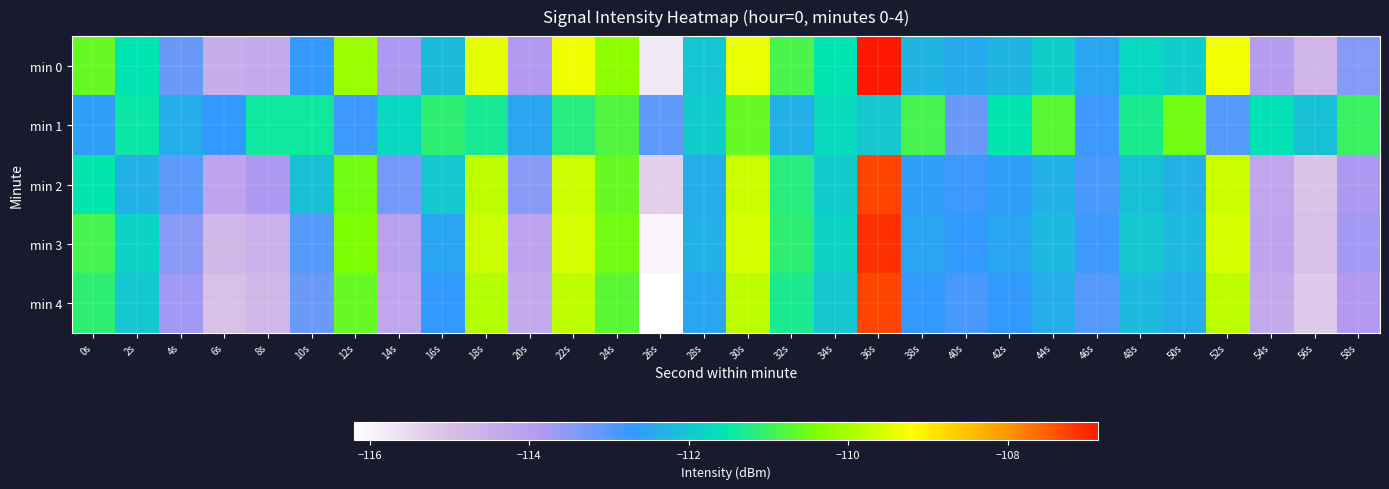

Reading left to right, list all the values displayed in this chart.

min 0: 0s=-110.6	2s=-111.6	4s=-113.2	6s=-114.5	8s=-114.4	10s=-112.7	12s=-110.1	14s=-113.8	16s=-112.2	18s=-109.4	20s=-113.9	22s=-109.4	24s=-110.2	26s=-115.8	28s=-112.0	30s=-109.4	32s=-110.9	34s=-111.5	36s=-106.9	38s=-112.3	40s=-112.4	42s=-112.3	44s=-111.9	46s=-112.5	48s=-111.7	50s=-111.9	52s=-109.3	54s=-114.0	56s=-114.7	58s=-113.5
min 1: 0s=-112.6	2s=-111.4	4s=-112.4	6s=-112.7	8s=-111.4	10s=-111.4	12s=-112.8	14s=-111.7	16s=-111.1	18s=-111.3	20s=-112.5	22s=-111.2	24s=-110.8	26s=-113.1	28s=-111.9	30s=-110.6	32s=-112.3	34s=-111.7	36s=-112.0	38s=-110.9	40s=-113.2	42s=-111.5	44s=-110.7	46s=-112.8	48s=-111.3	50s=-110.5	52s=-113.0	54s=-111.6	56s=-112.1	58s=-111.0
min 2: 0s=-111.5	2s=-112.3	4s=-113.1	6s=-114.2	8s=-113.8	10s=-112.1	12s=-110.5	14s=-113.3	16s=-112.0	18s=-109.8	20s=-113.5	22s=-109.7	24s=-110.6	26s=-115.3	28s=-112.4	30s=-109.7	32s=-111.2	34s=-111.9	36s=-107.3	38s=-112.6	40s=-112.8	42s=-112.6	44s=-112.3	46s=-112.9	48s=-112.1	50s=-112.3	52s=-109.7	54s=-114.3	56s=-115.1	58s=-113.8
min 3: 0s=-110.9	2s=-111.8	4s=-113.5	6s=-114.8	8s=-114.6	10s=-113.0	12s=-110.4	14s=-114.1	16s=-112.5	18s=-109.7	20s=-114.2	22s=-109.6	24s=-110.5	26s=-116.0	28s=-112.3	30s=-109.6	32s=-111.1	34s=-111.8	36s=-107.1	38s=-112.5	40s=-112.7	42s=-112.5	44s=-112.2	46s=-112.8	48s=-112.0	50s=-112.2	52s=-109.6	54s=-114.2	56s=-115.0	58s=-113.7
min 4: 0s=-111.1	2s=-112.0	4s=-113.7	6s=-115.0	8s=-114.8	10s=-113.2	12s=-110.6	14s=-114.3	16s=-112.7	18s=-109.9	20s=-114.4	22s=-109.8	24s=-110.7	26s=-116.2	28s=-112.5	30s=-109.8	32s=-111.3	34s=-112.0	36s=-107.3	38s=-112.7	40s=-112.9	42s=-112.7	44s=-112.4	46s=-113.0	48s=-112.2	50s=-112.4	52s=-109.8	54s=-114.4	56s=-115.2	58s=-113.9